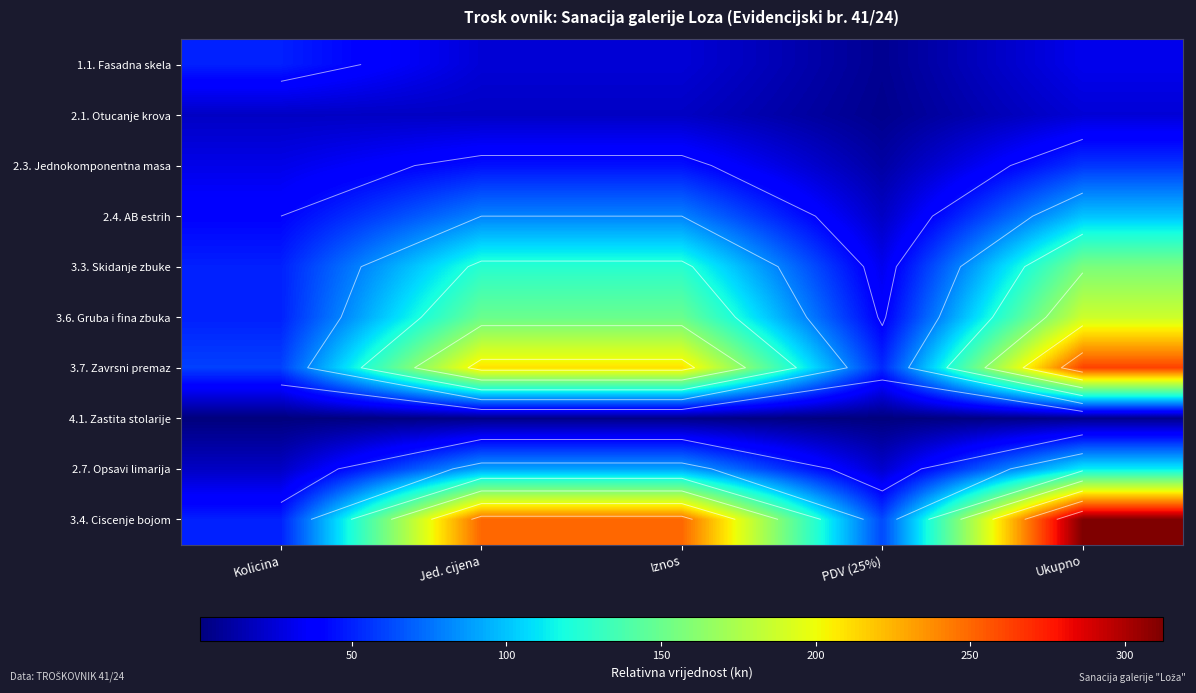

What is the spread (max minus min) of values at Kolicina?

59.0